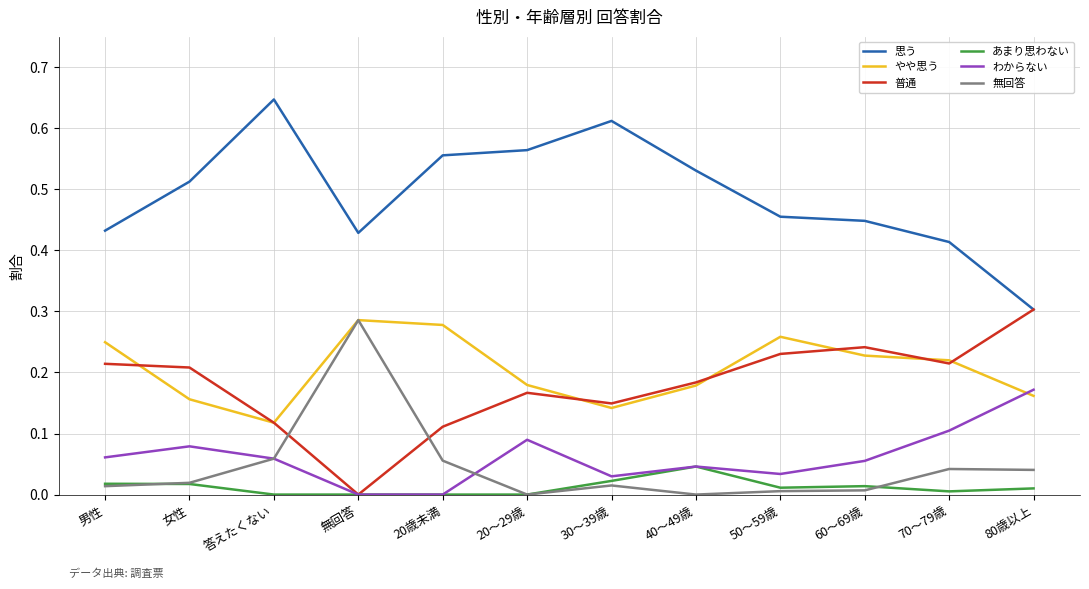

Between which two adjacent categories do やや思う and わからない first intersect?

70～79歳 and 80歳以上